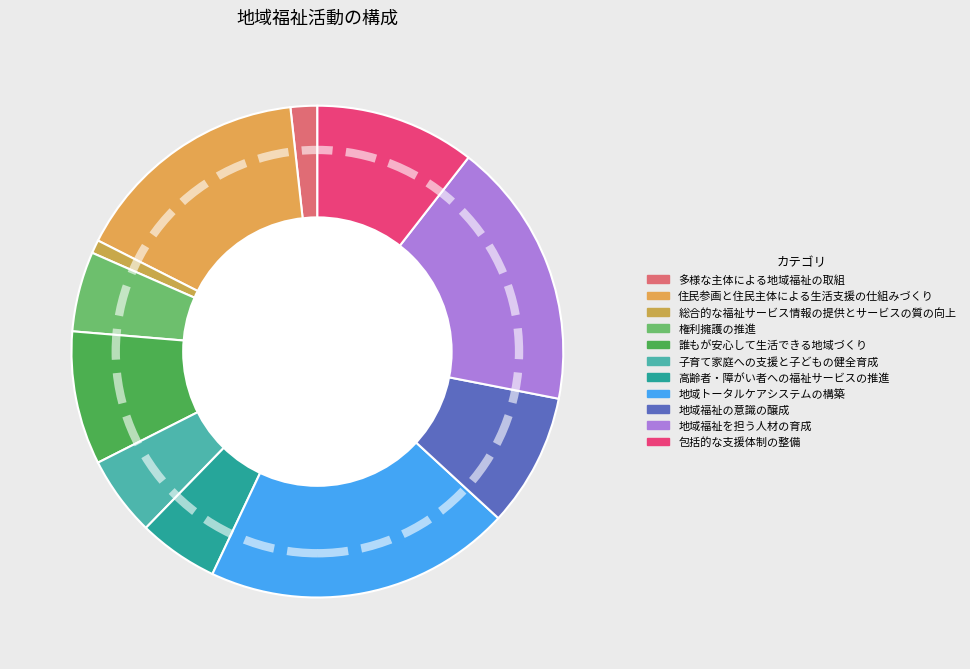

Which slice is the smallest?

総合的な福祉サービス情報の提供とサービスの質の向上